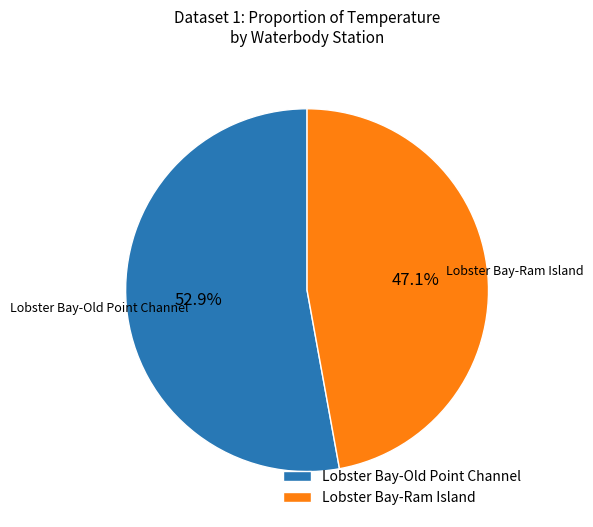

Which category accounts for the majority?

Lobster Bay-Old Point Channel